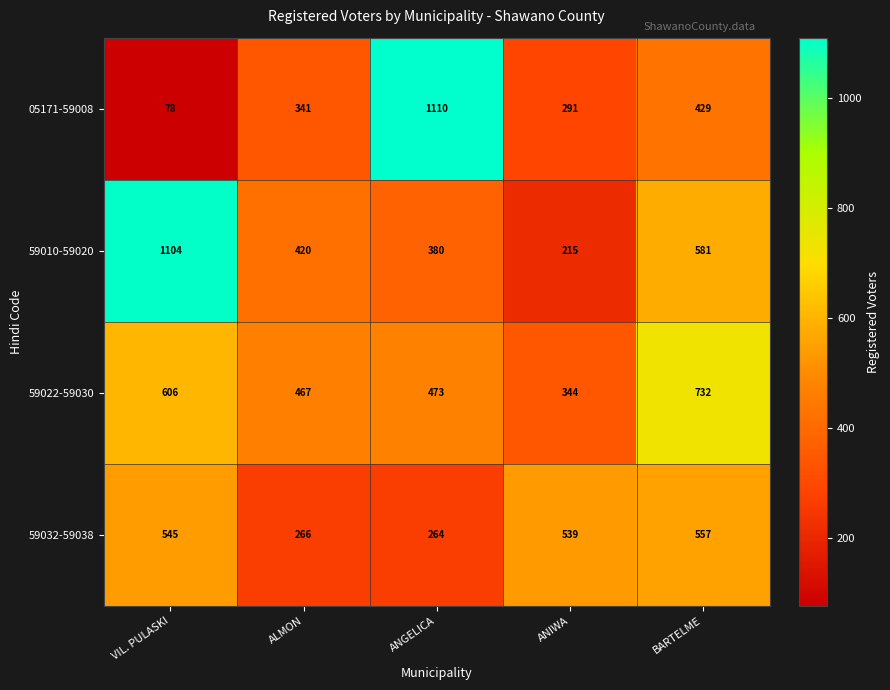

How many distinct data groups are displayed?

4